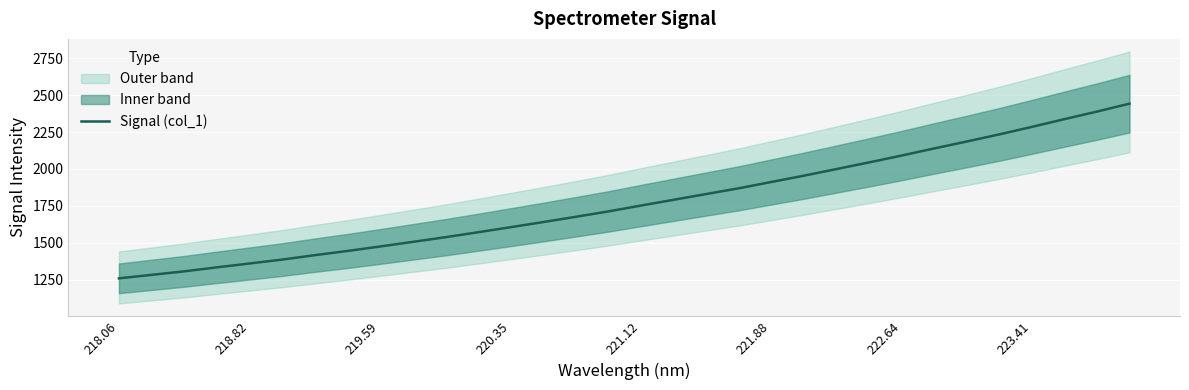

The Signal (col_1) series shows 298.9 at 218.06. True or false?

False